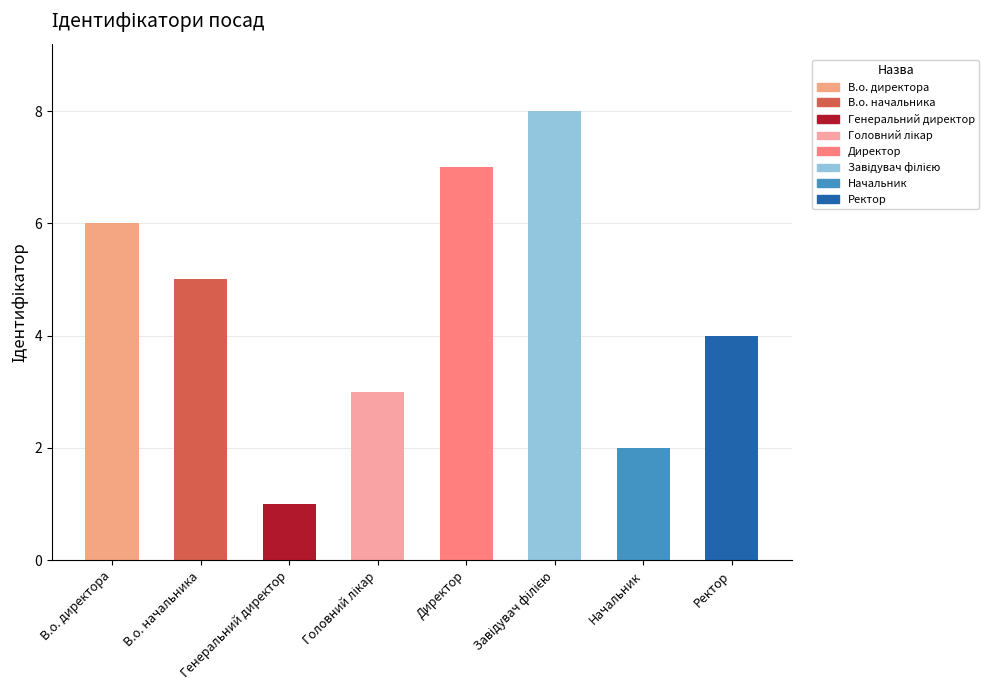

What is the difference between the maximum and minimum values?

7